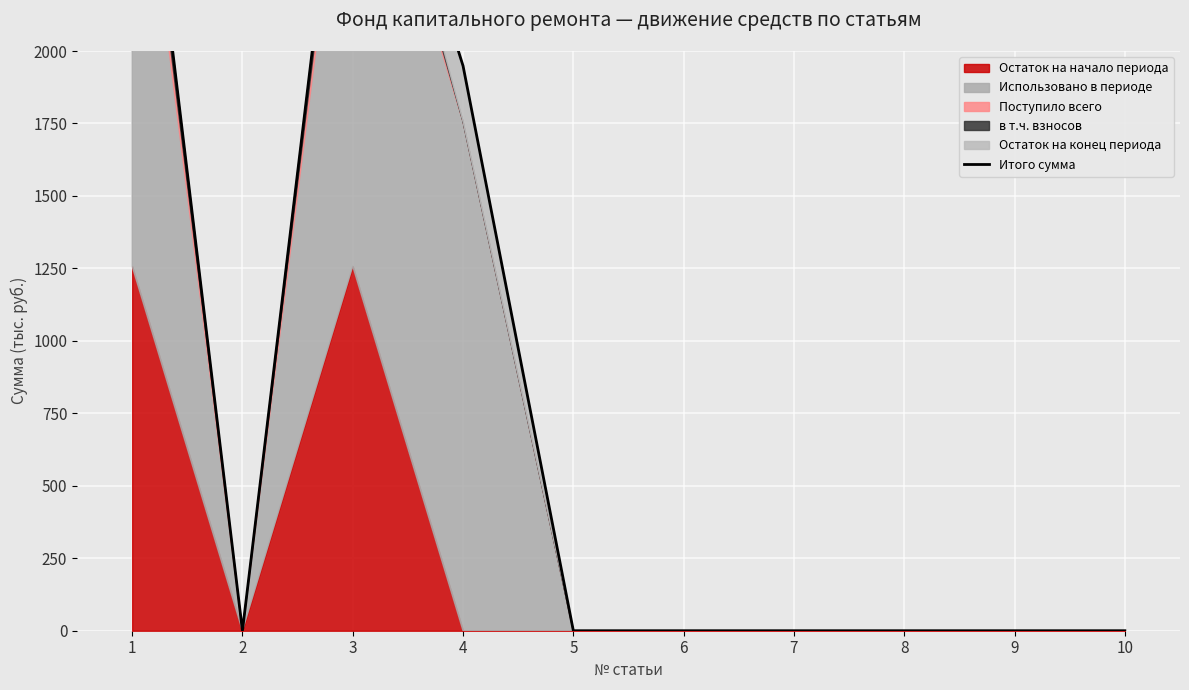

Which label corresponds to the largest value in the chart?

1